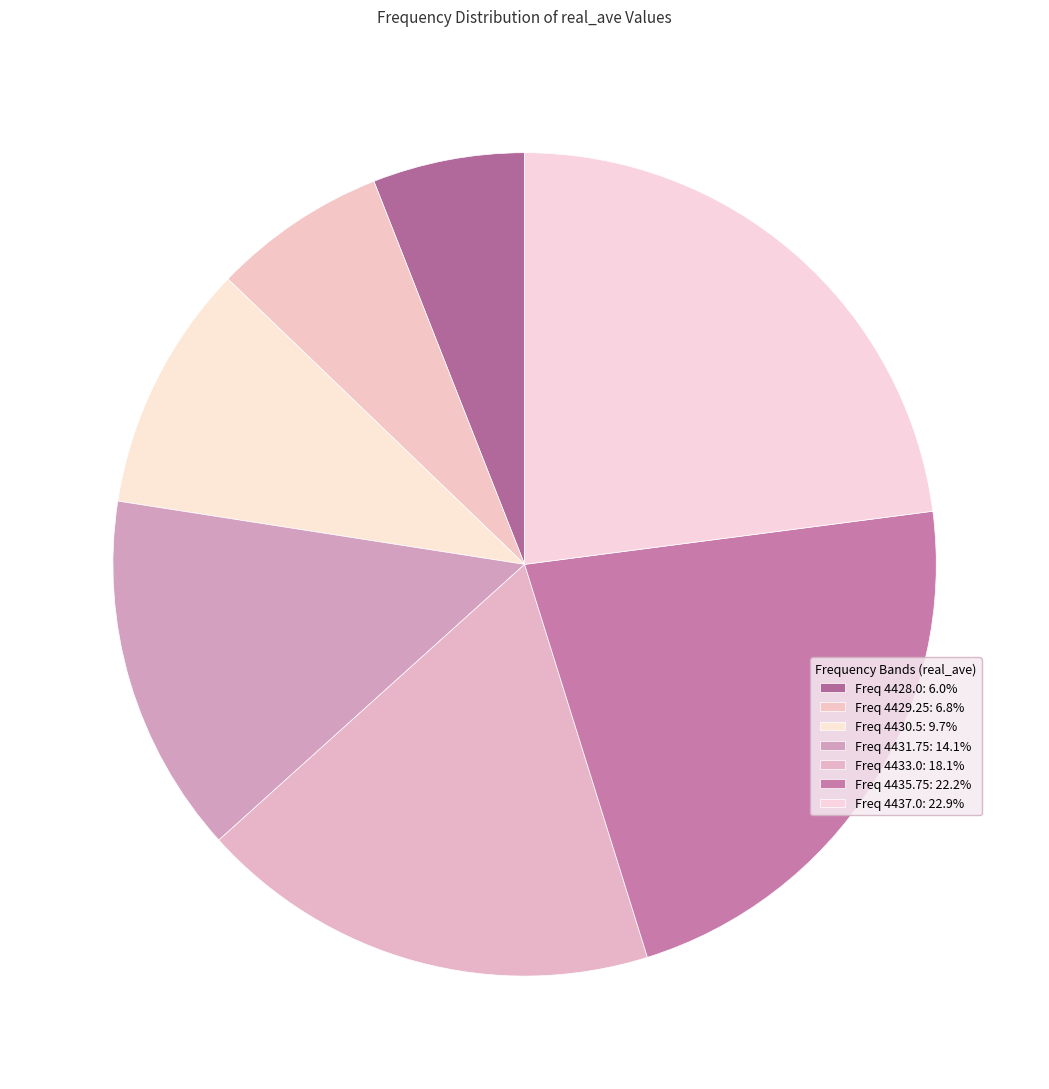

Is there a majority slice in this chart?

No